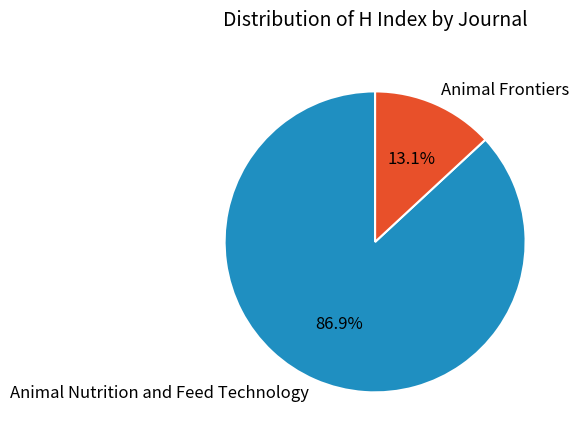

Is the sum of Animal Nutrition and Feed Technology and Animal Frontiers greater than half?

Yes